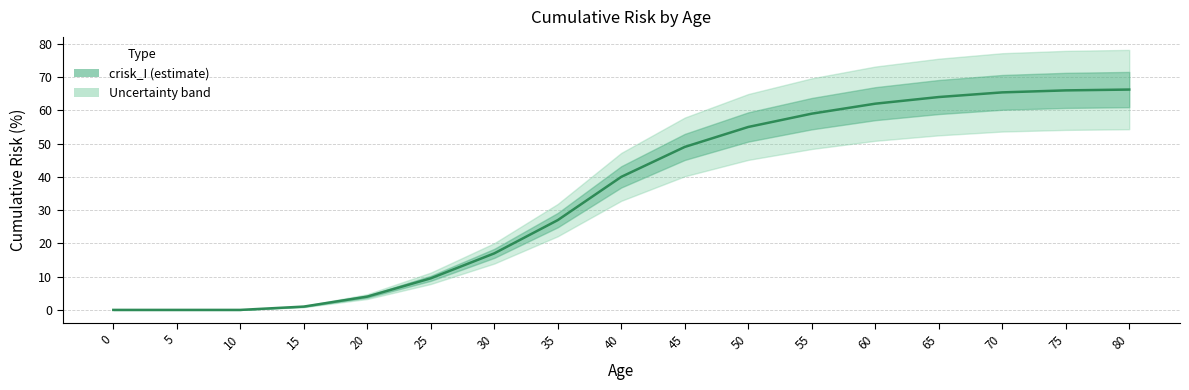

What is the difference between the maximum and second lowest values?

66.2